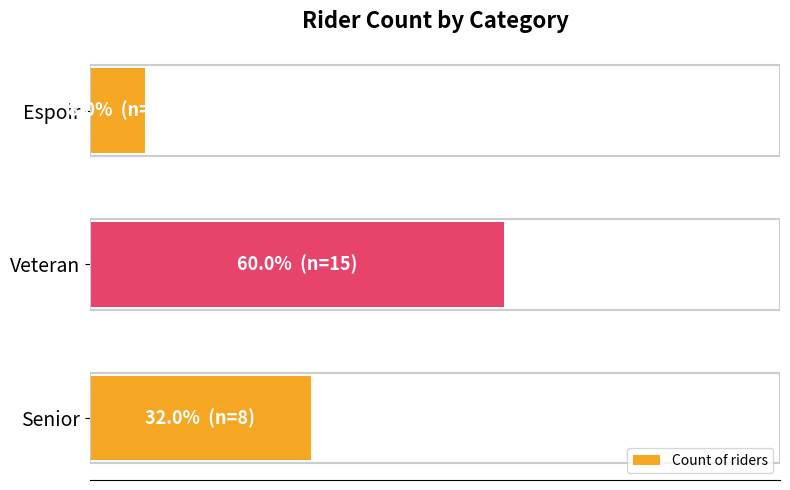

What is the difference between the maximum and minimum values?

52